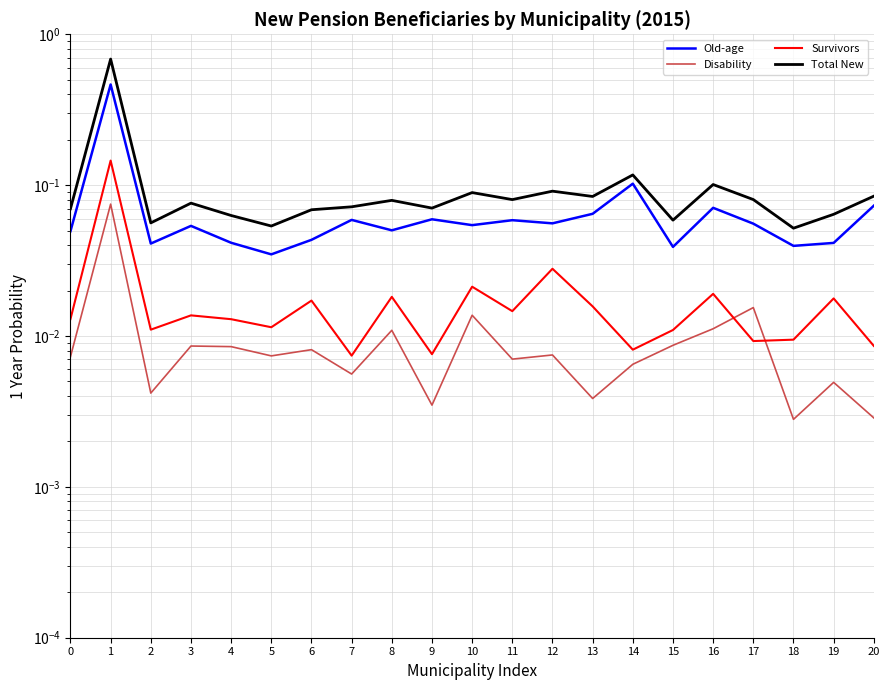

At which label does Survivors reach its minimum?

7